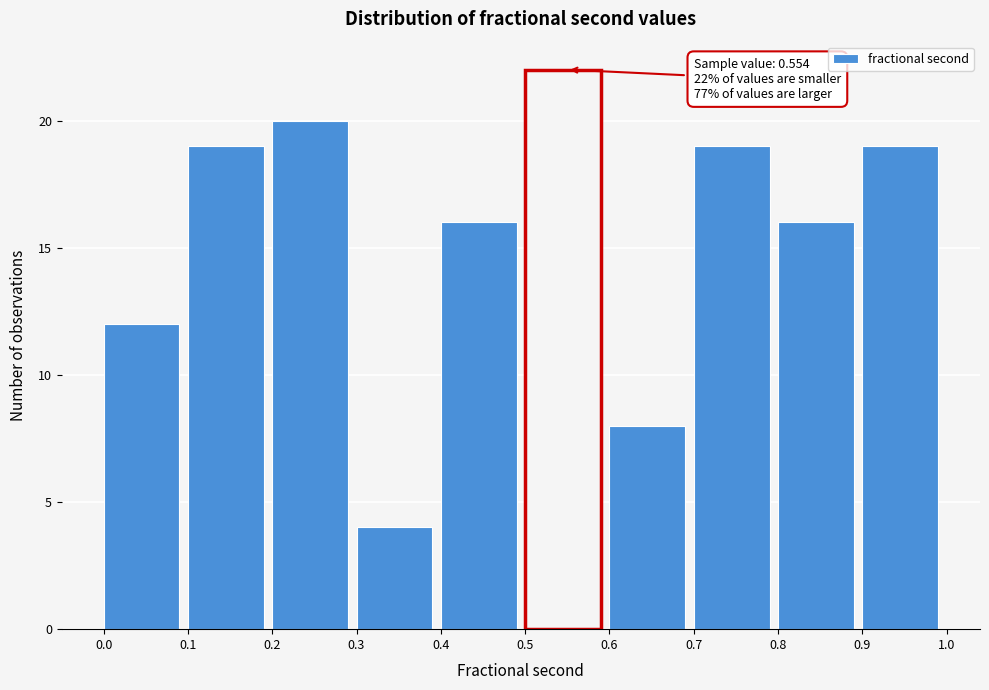

Which range on the x-axis has the tallest bar?

0.5 to 0.6